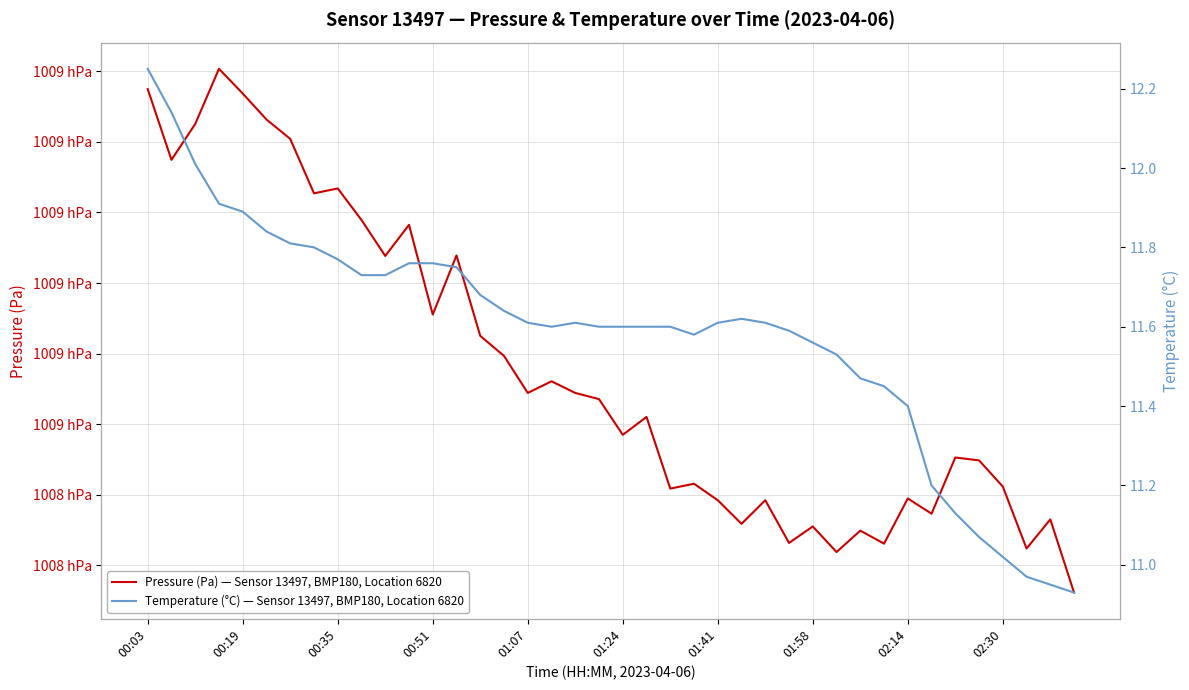

What is the spread (max minus min) of values at 19?

100851.9